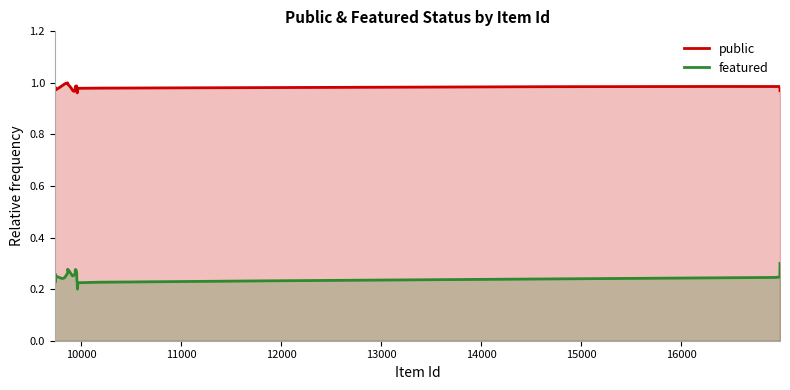

Count the number of categories in the chart.

25